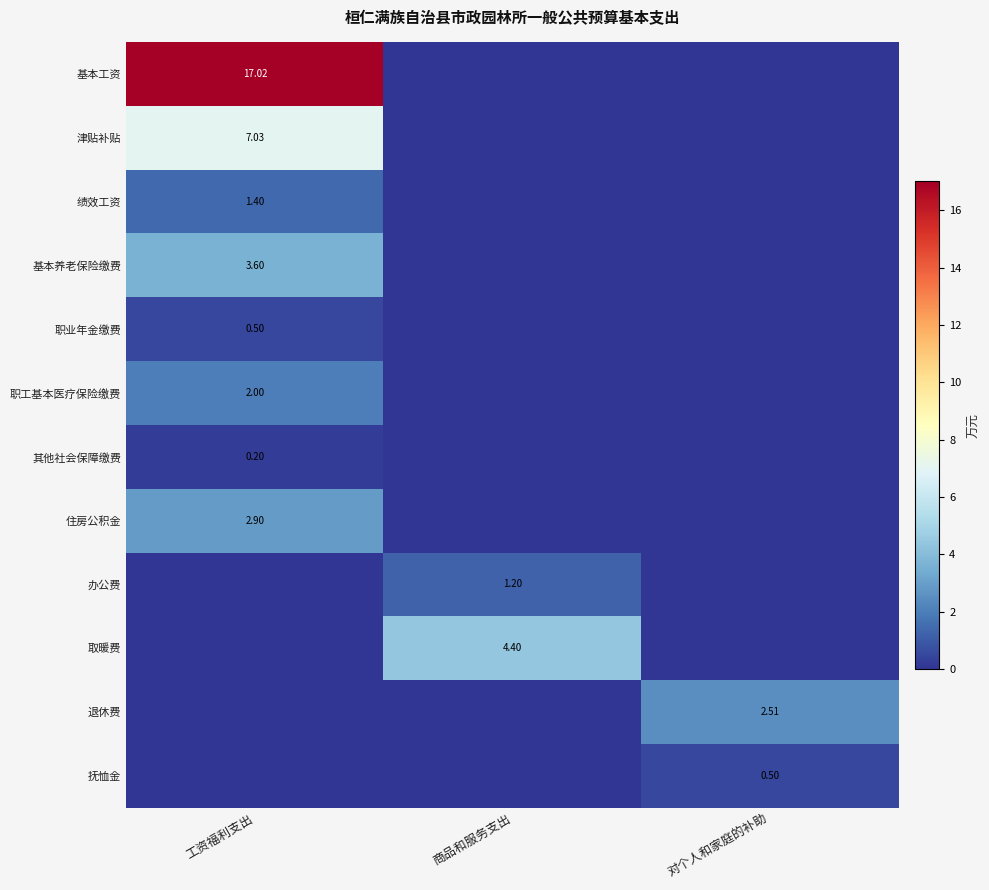

Where is 绩效工资 nearest to the value 0?

商品和服务支出